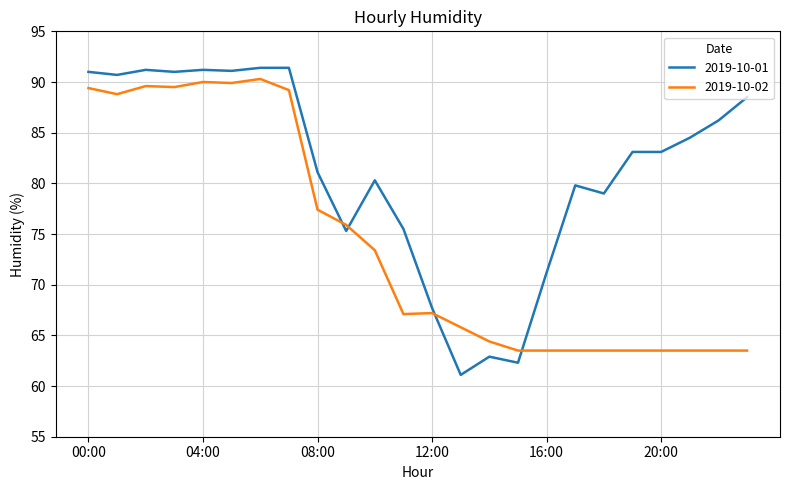

What is the average value of the 2019-10-02 series?

74.1